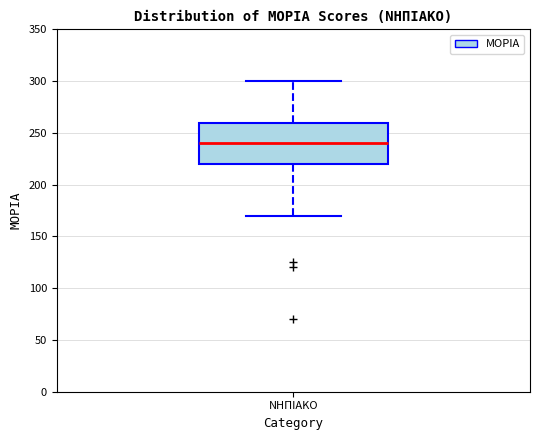

Transcribe this box plot: give where the median line is, the range the box spans, and where the two whiskers end, as read against the y-axis. The values are not printed on the chart, so give them approximately, as read against the axis.

median 240, box 220 to 260, whiskers 170 to 300